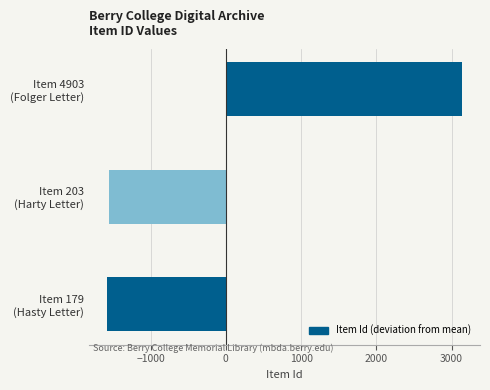

Reading bottom to top, list all the values displayed in this chart.

-1582.7	-1558.7	3141.3